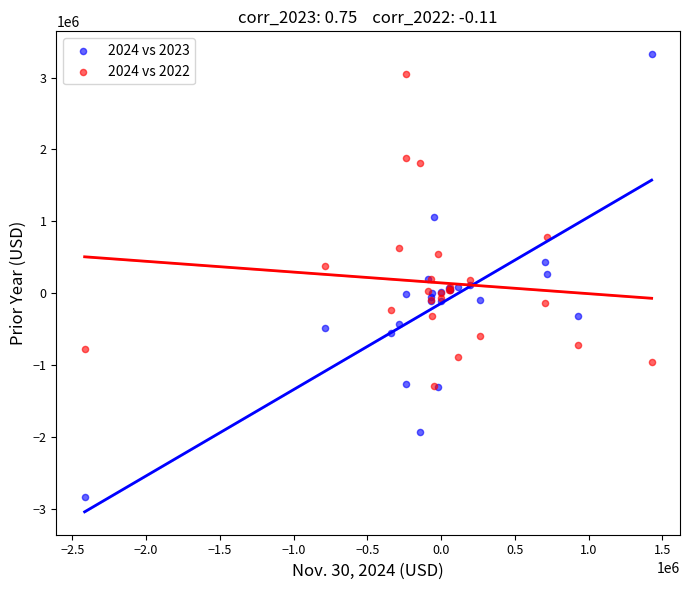

Which series reaches the minimum Y coordinate?

2024 vs 2023